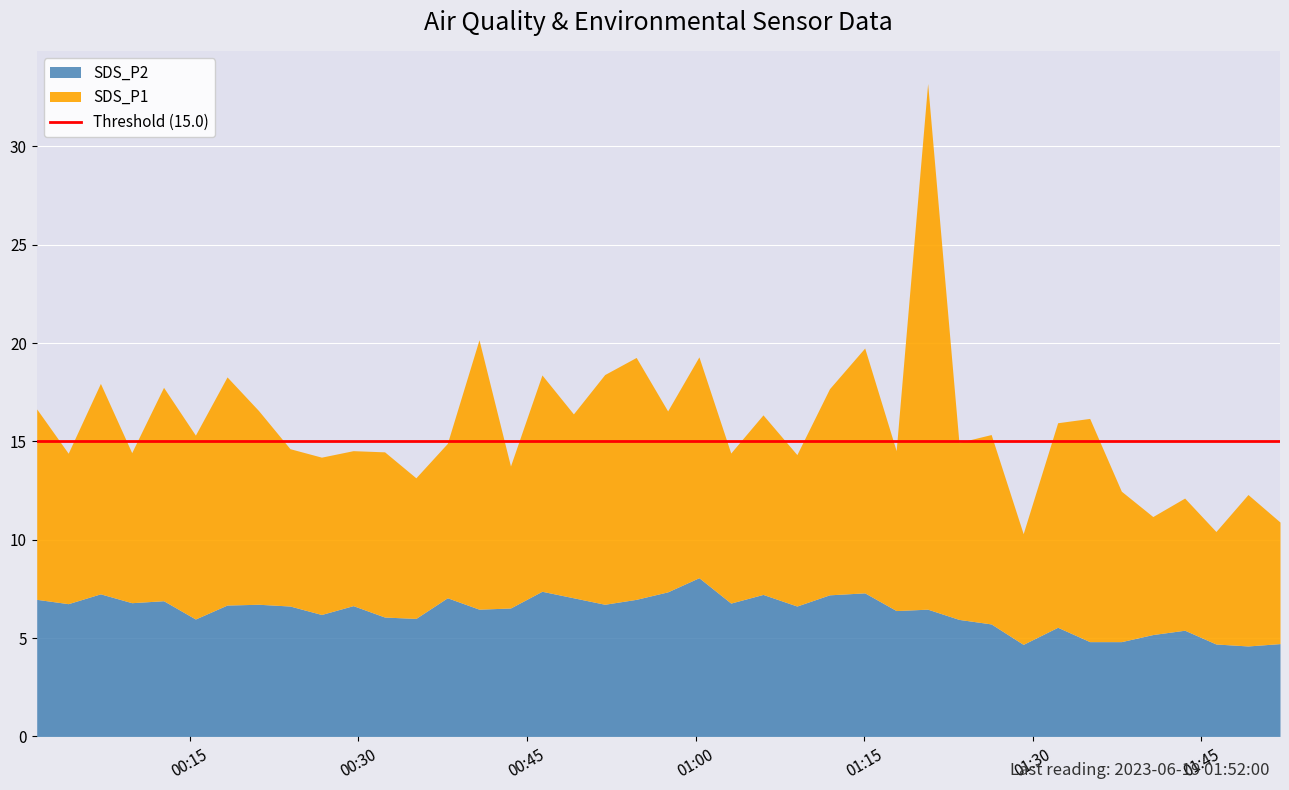

Between 12 and 7, which is larger?

7